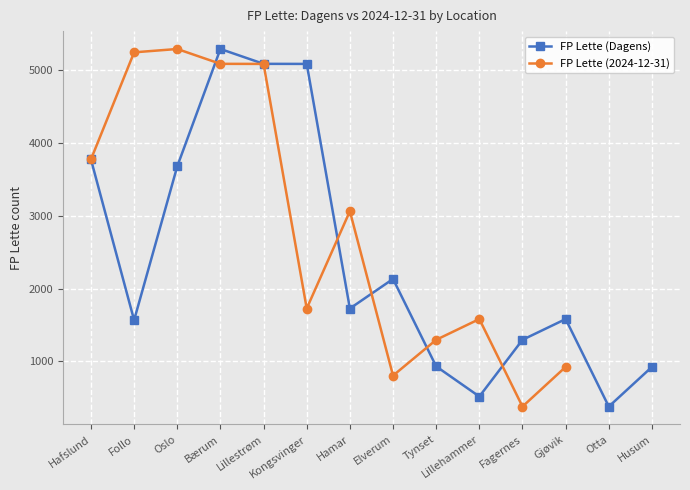

At which category does FP Lette (2024-12-31) reach its first local valley?

Kongsvinger